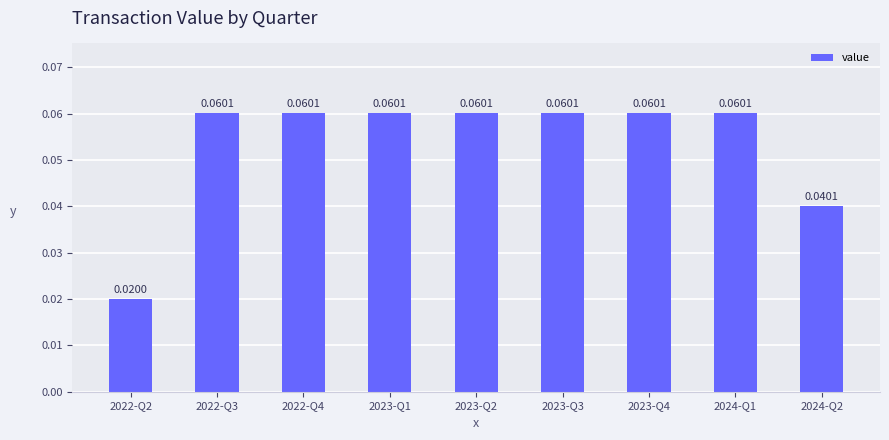

Which has a higher value, 2022-Q4 or 2024-Q2?

2022-Q4